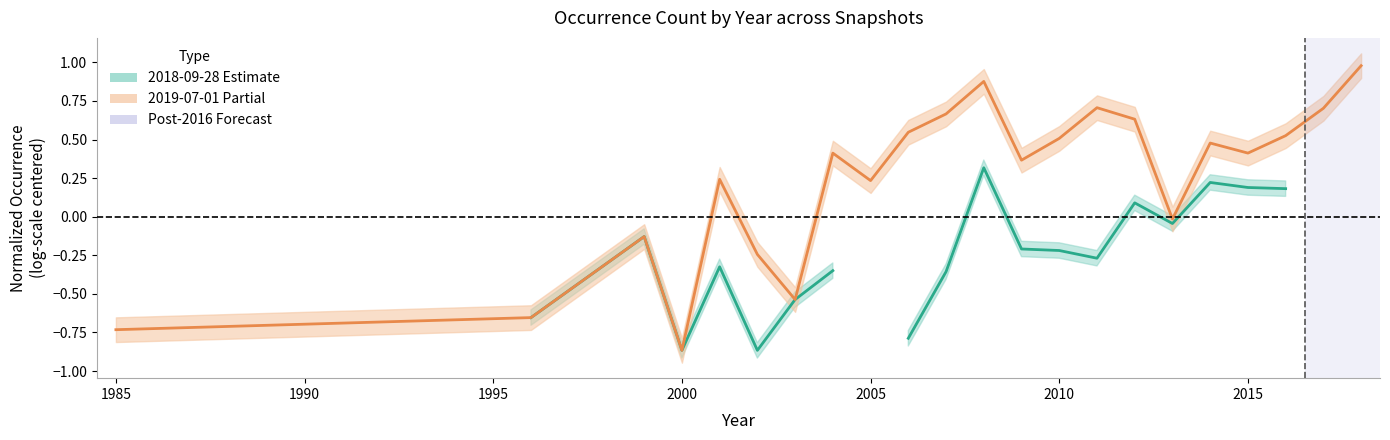

The value of 2019-07-01 mid at 1985 is -1.1. True or false?

False